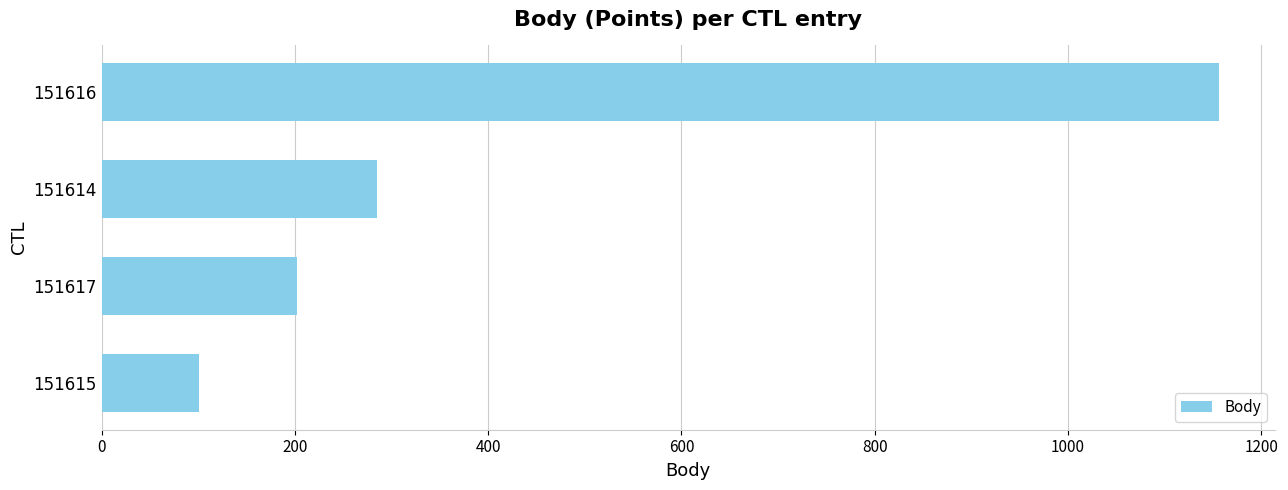

How many series are shown in this chart?

1